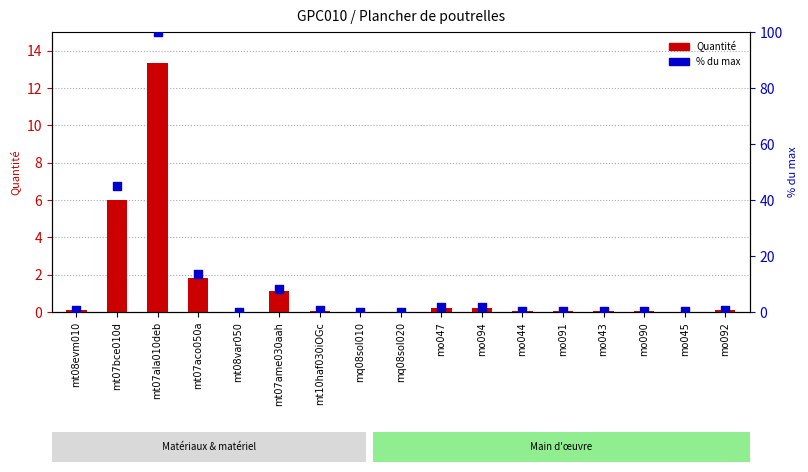

Which series has the largest total across all categories?

% du max